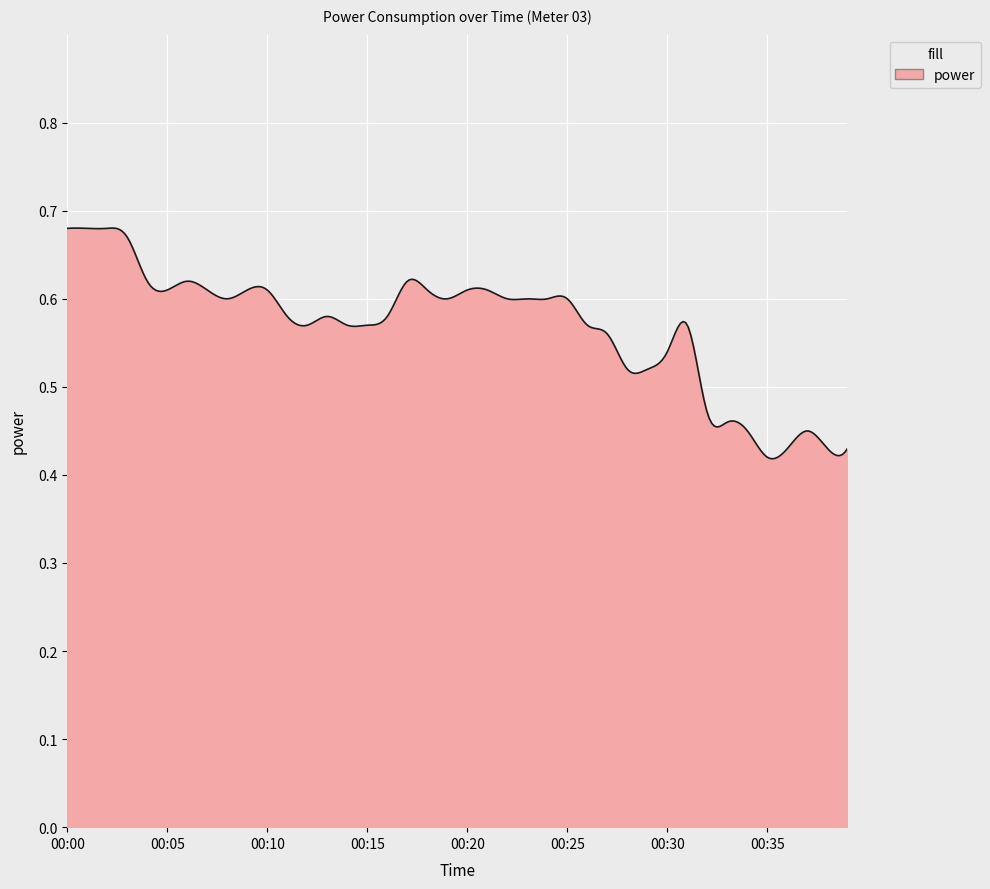

List the labels in order of value, largest first.

00:00, 00:01, 00:02, 00:03, 00:04, 00:06, 00:17, 00:05, 00:07, 00:09, 00:10, 00:18, 00:20, 00:21, 00:08, 00:19, 00:22, 00:23, 00:24, 00:25, 00:11, 00:13, 00:16, 00:12, 00:14, 00:15, 00:26, 00:31, 00:27, 00:30, 00:28, 00:29, 00:32, 00:33, 00:34, 00:37, 00:36, 00:38, 00:39, 00:35